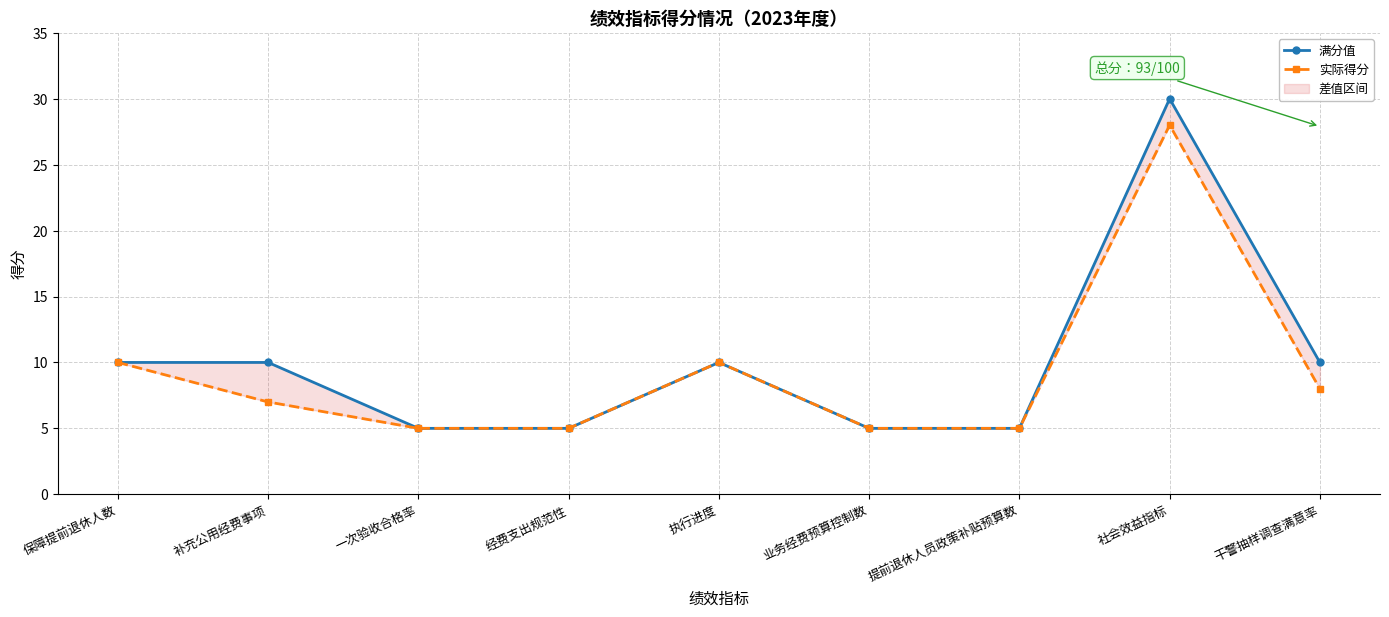

How many lines are shown in the chart?

2